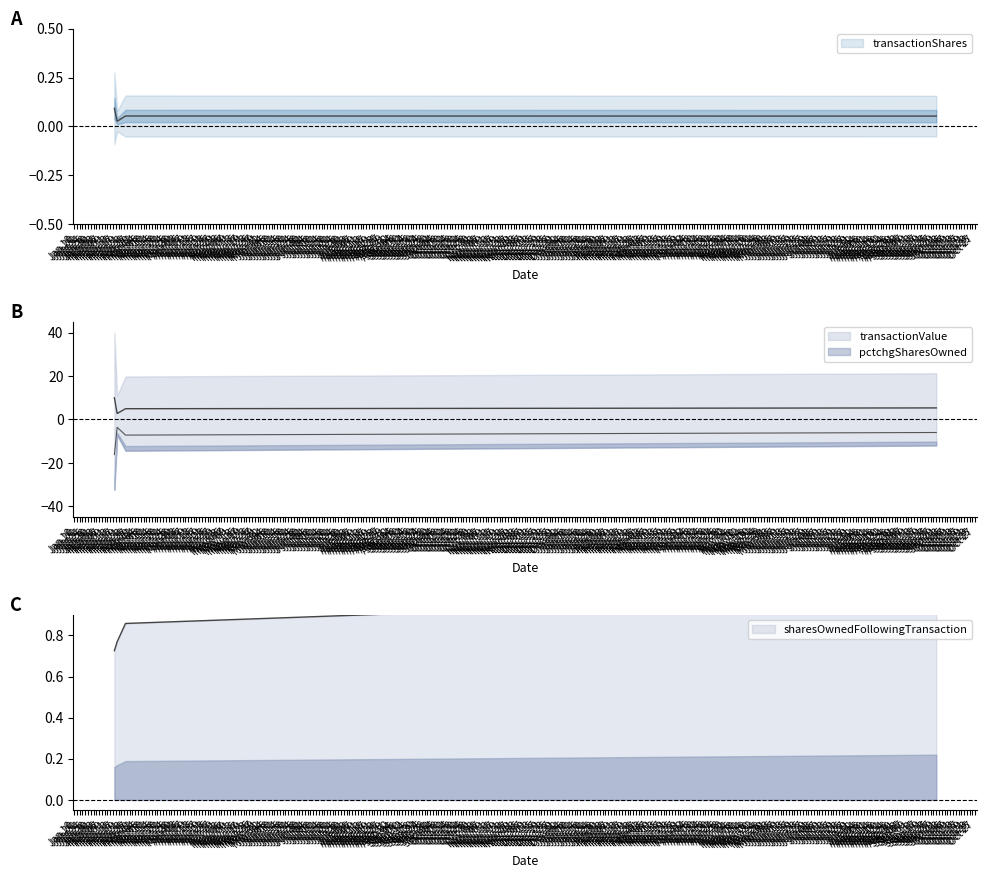

What is the label of the 1st point from the left?

2016-02-16